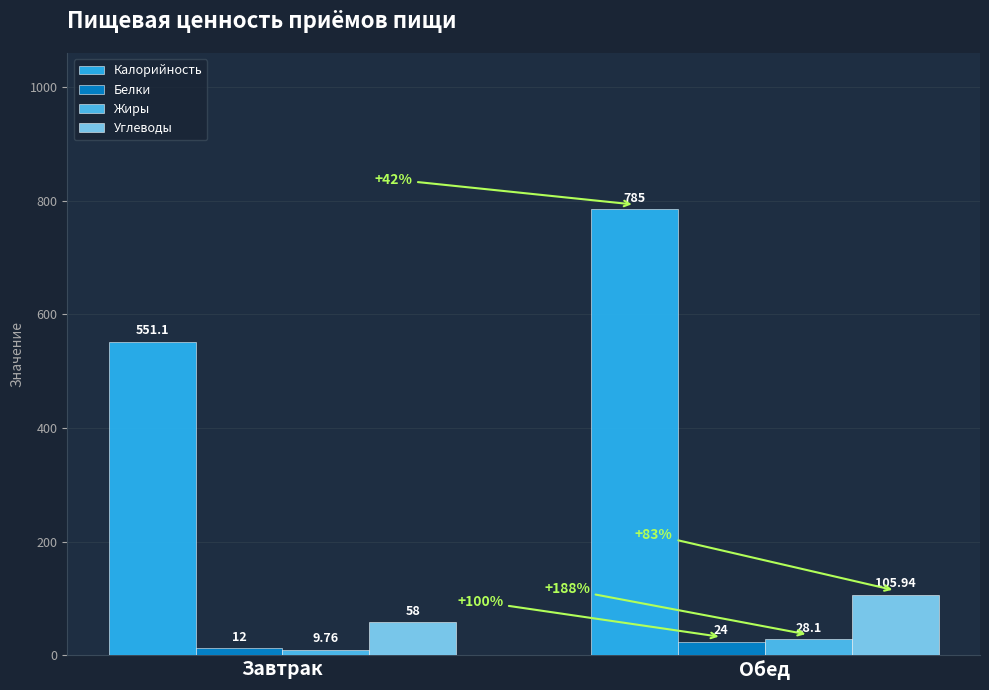

Read the Углеводы value at Обед.

105.9